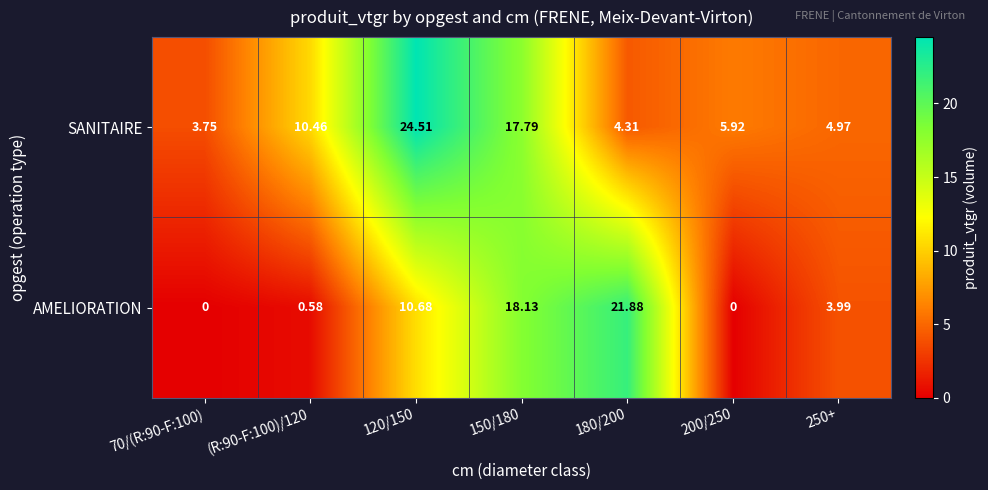

List the series in order of their peak value, highest first.

SANITAIRE, AMELIORATION